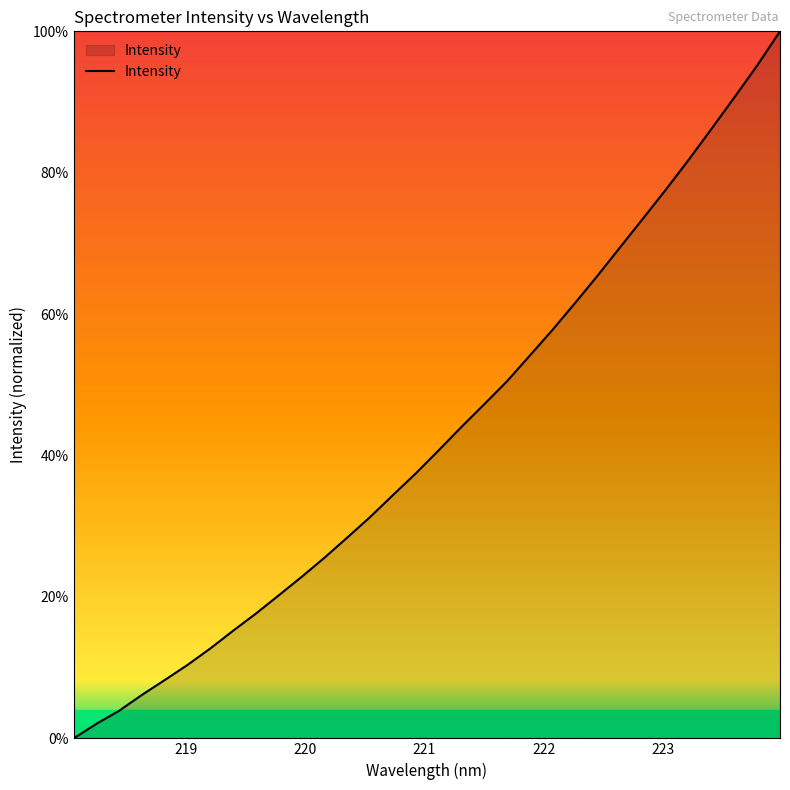

What is the difference between the maximum and minimum values?

100.0